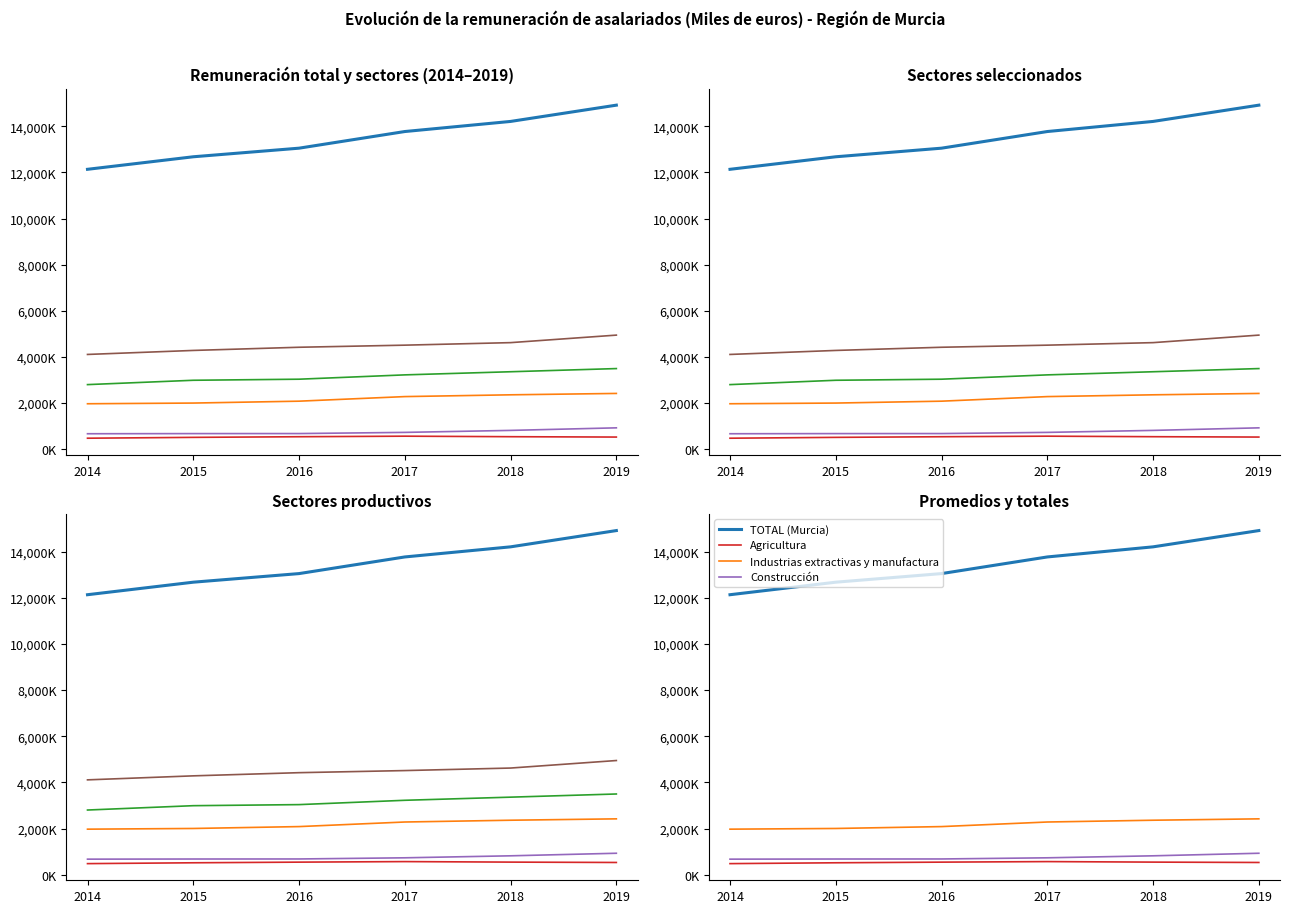

True or false: Construcción and Comercio cross at least once.

False